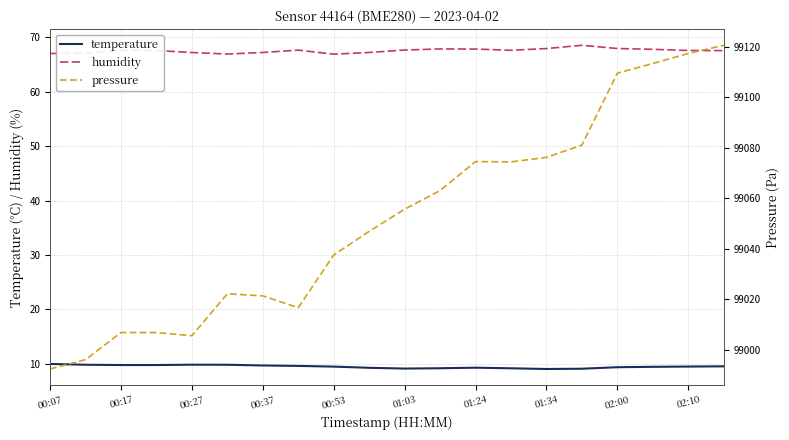

What is the lowest value of the humidity series?

66.9